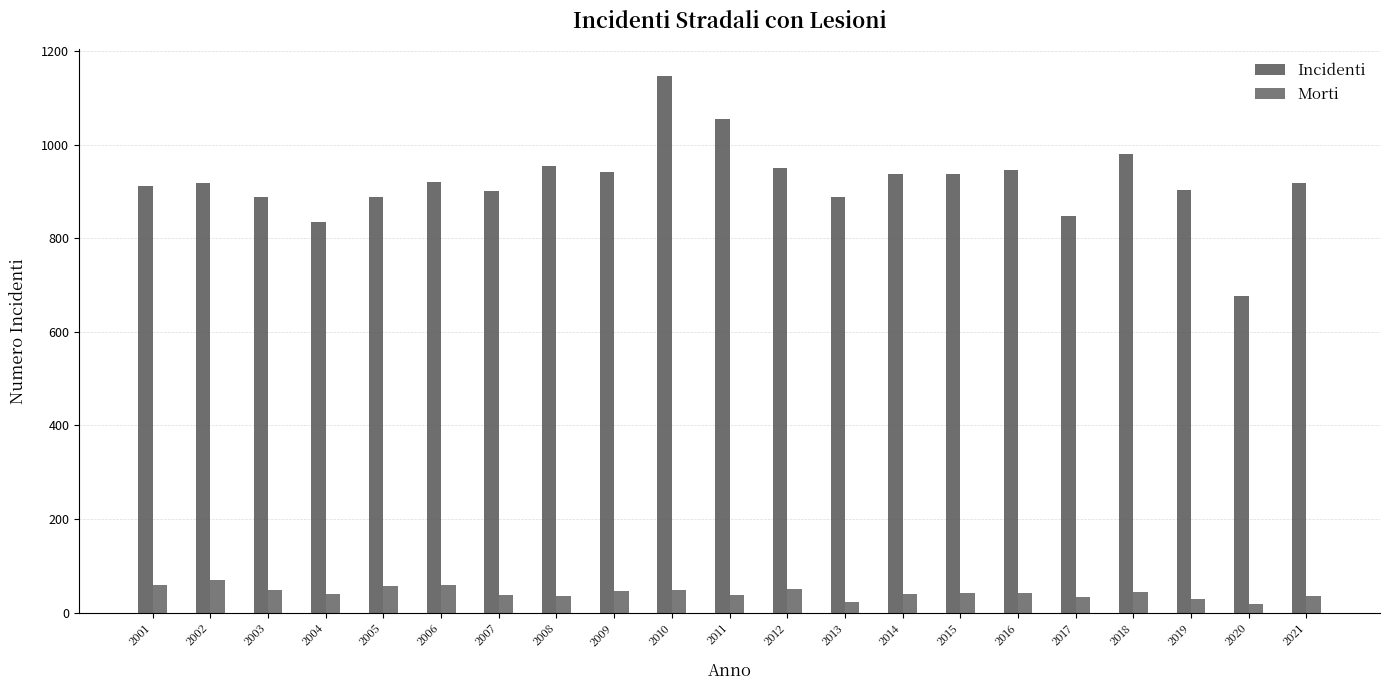

Count the number of categories in the chart.

21